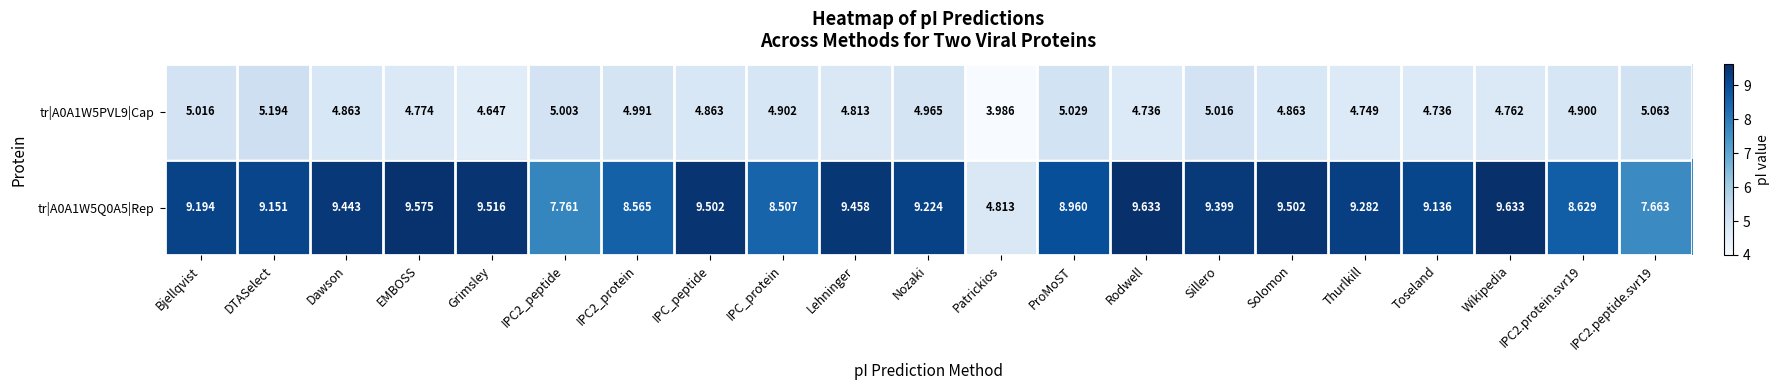

Where is tr|A0A1W5PVL9|Cap nearest to the value 4?

Patrickios